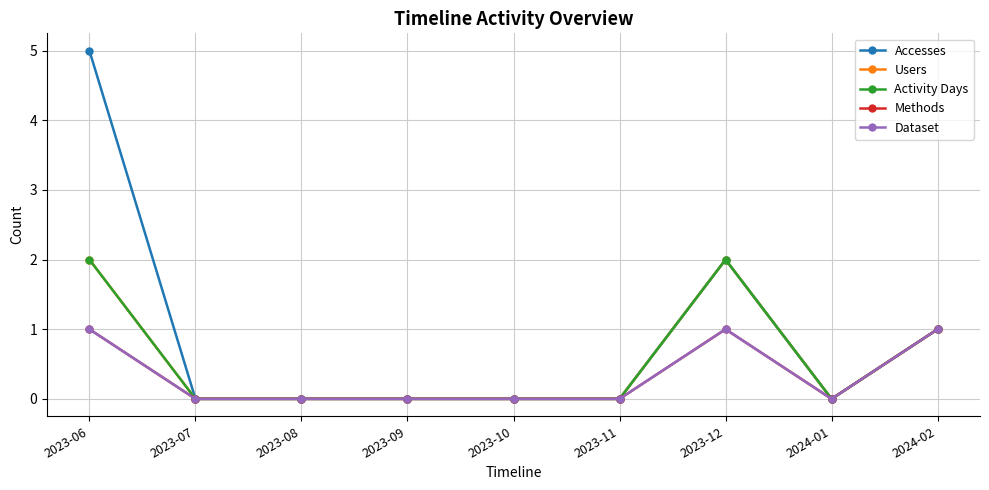

Where is Activity Days nearest to the value 1?

2024-02